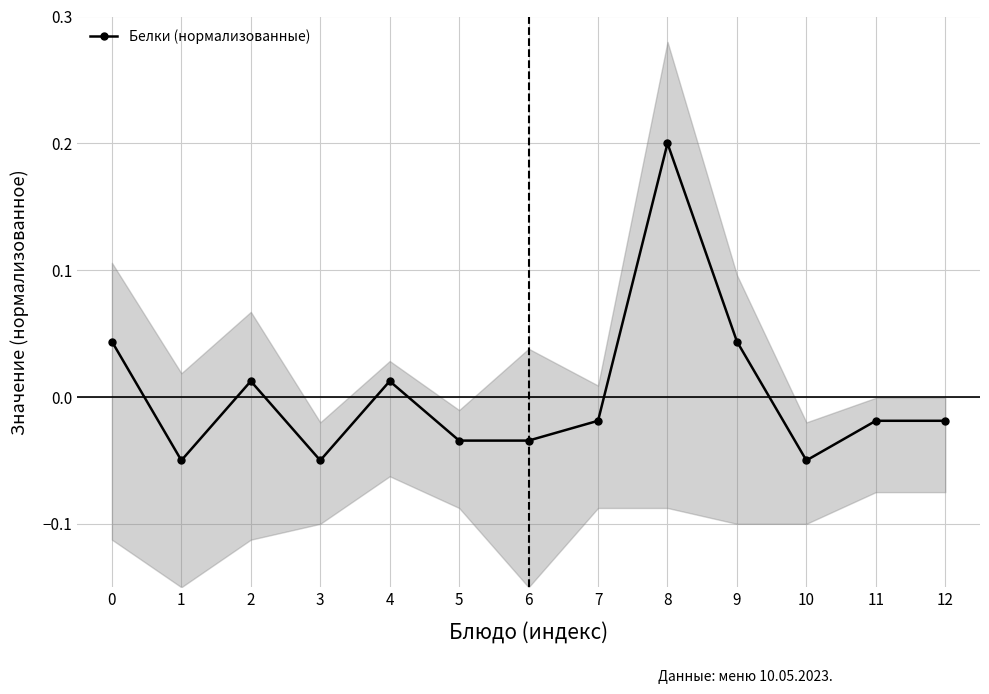

True or false: there are more than 0 points higher than both neighbors.

True